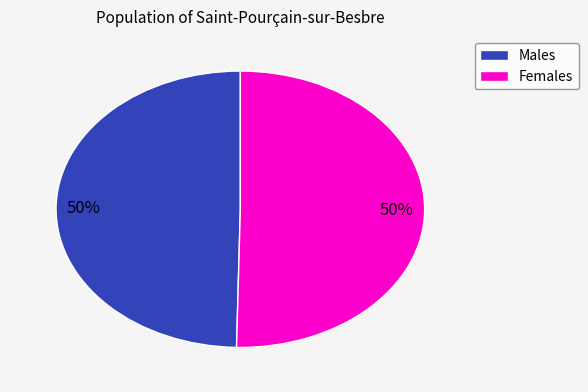

To the nearest percent, what is the average slice percentage?

50%